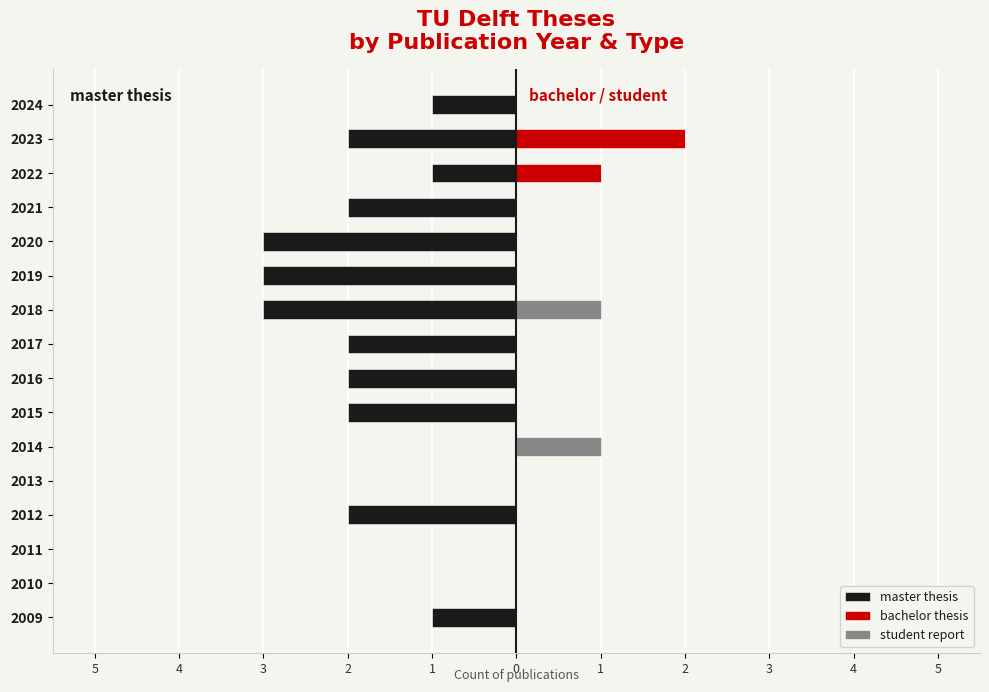

Is the value of bachelor thesis at 3 greater than the value of master thesis at 4?

No